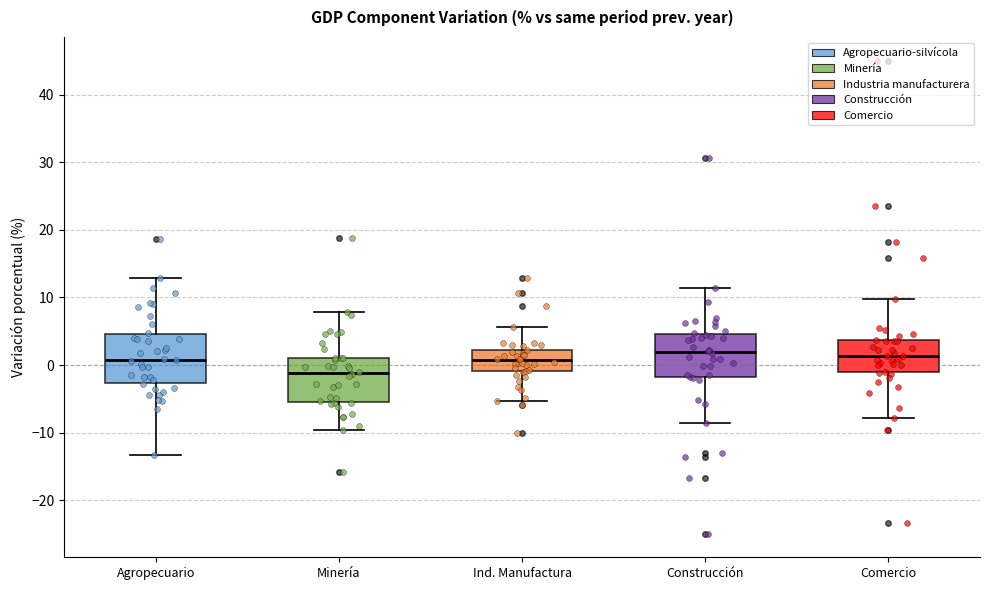

Where does the median line of the box for Comercio sit on the y-axis? The values are not printed on the chart, so give them approximately, as read against the axis.

1